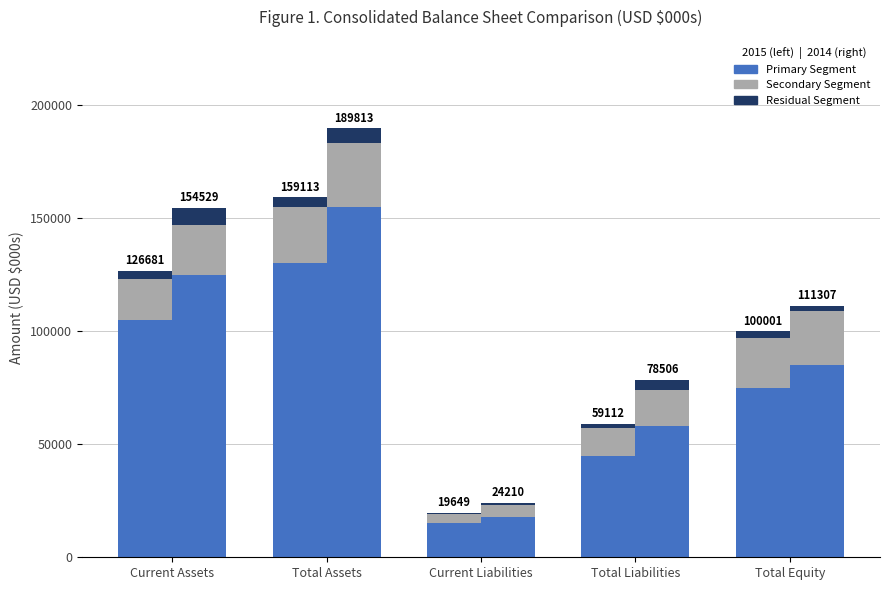

What is the total value across all series at Total Equity?

211308